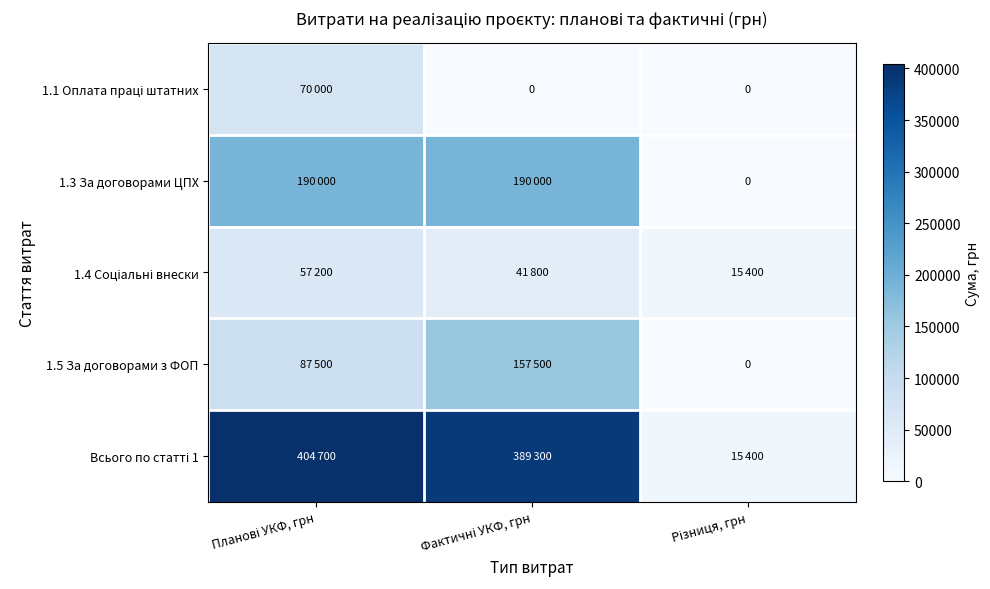

Where is 1.4 Соціальні внески nearest to the value 36300?

Фактичні УКФ, грн